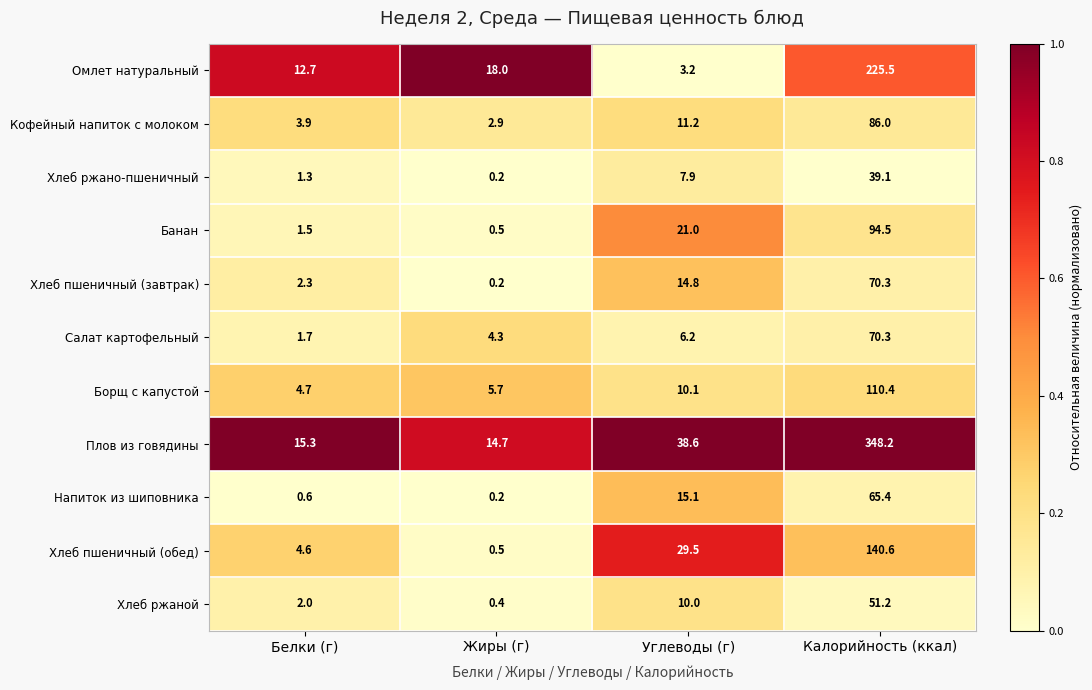

At which label does Хлеб ржано-пшеничный first exceed 7?

Углеводы (г)